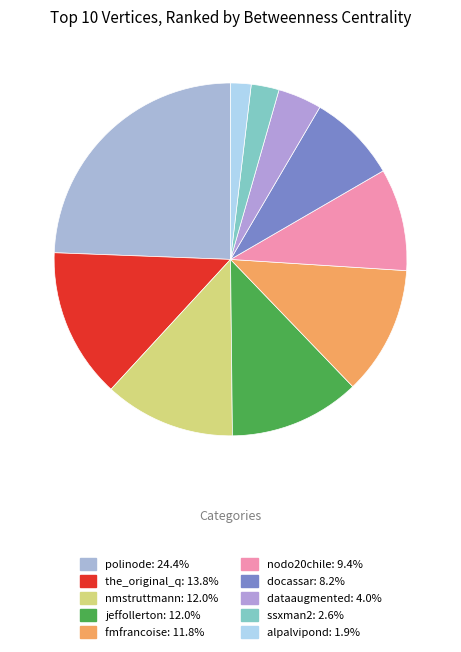

Between the_original_q and jeffollerton, which is larger?

the_original_q